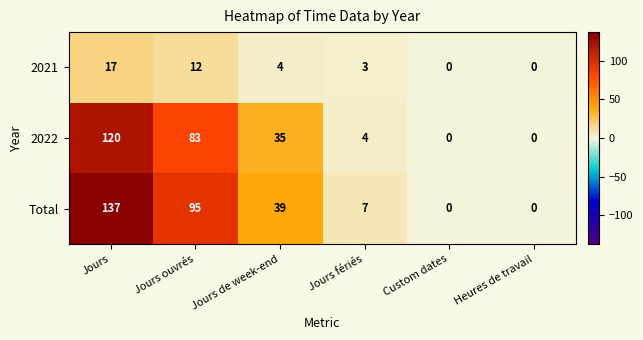

The value of 2022 at Custom dates is 0. True or false?

True